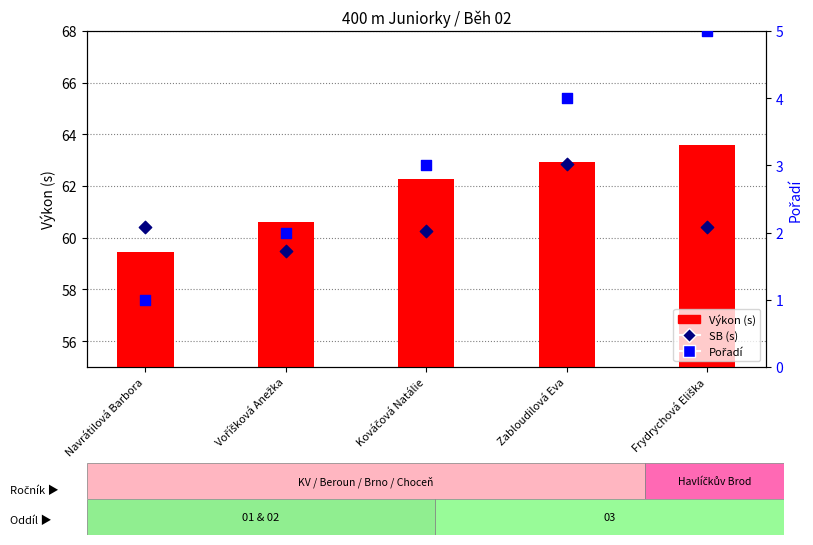

What are all the series names shown in the legend?

Výkon (s), SB (s), Pořadí